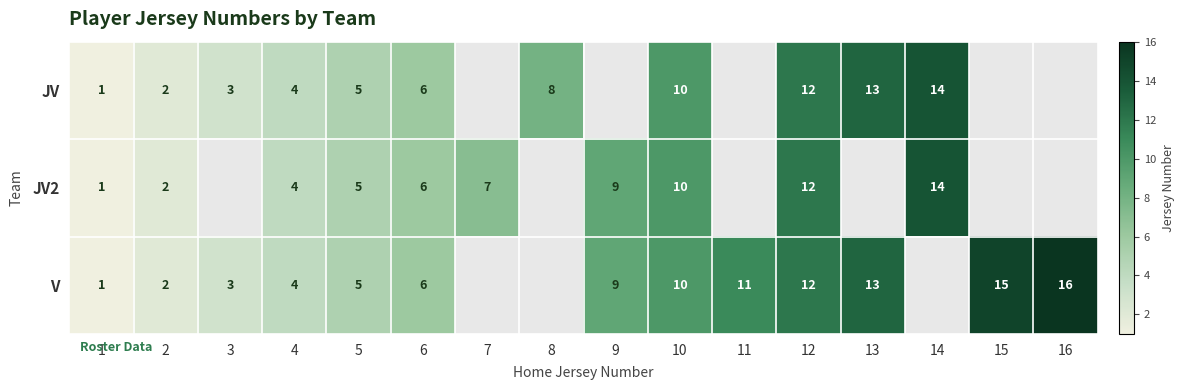

The value of V at 10 is 10. True or false?

True